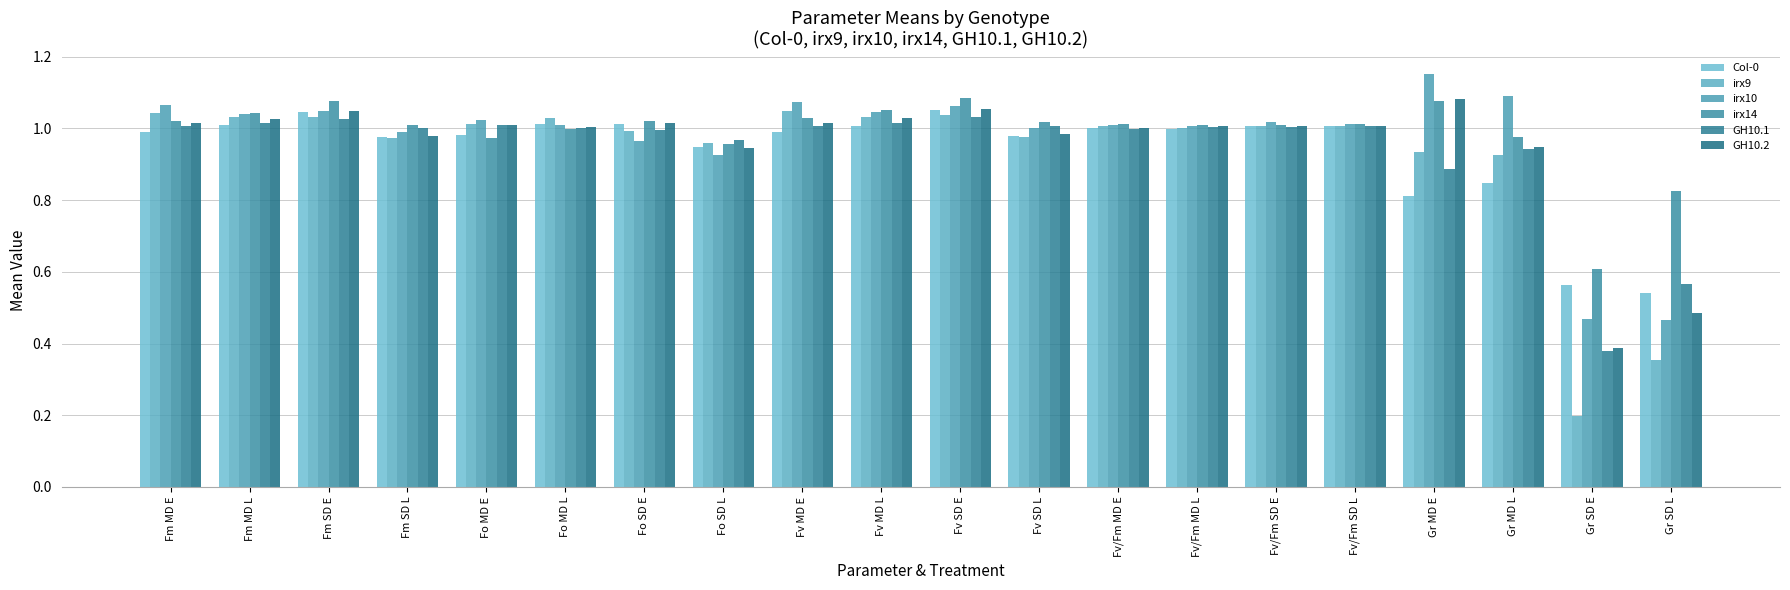

What is the difference between the irx10 values at Fo MD L and Fv SD E?

0.1